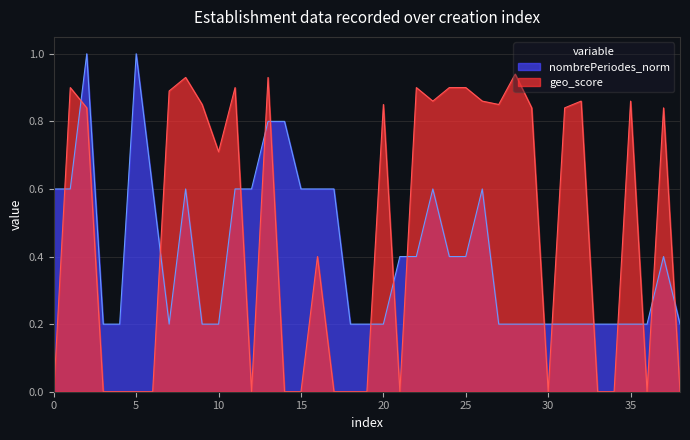

What is the maximum value for geo_score?

0.9